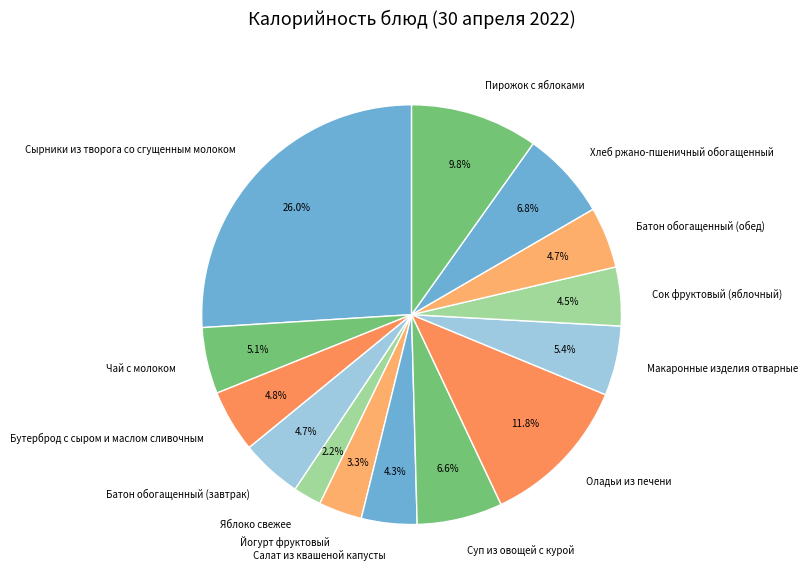

Approximately how many times larger is the value at Пирожок с яблоками compared to Салат из квашеной капусты?

2.3